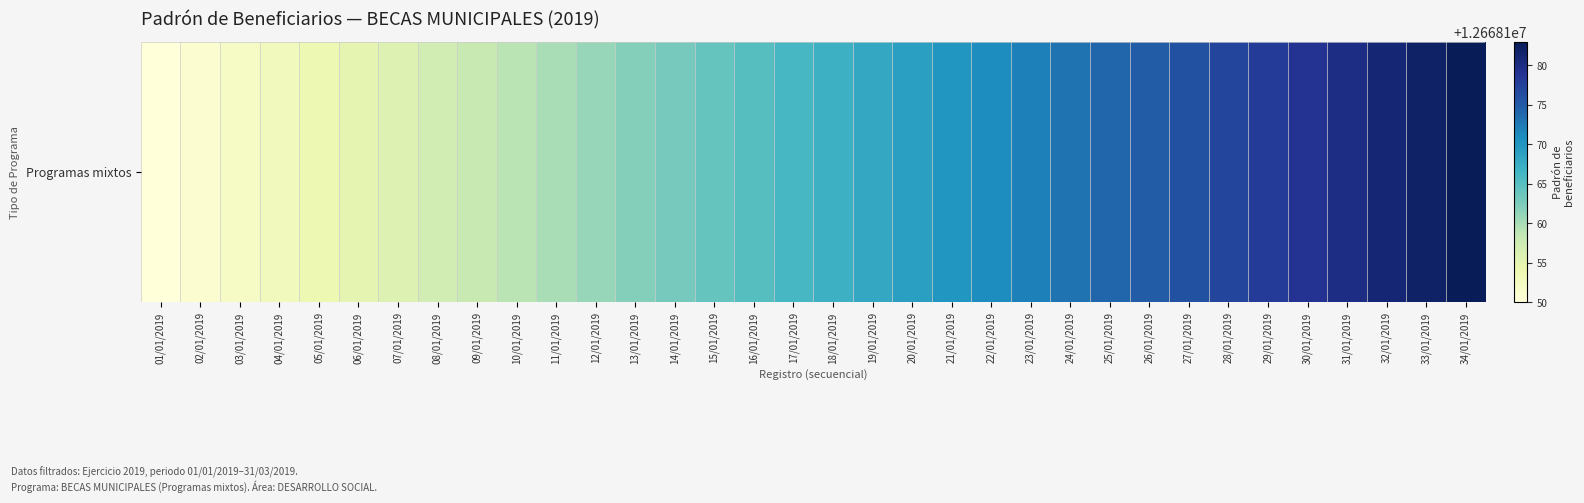

Rank the categories by value from highest to lowest.

34/01/2019, 33/01/2019, 32/01/2019, 31/01/2019, 30/01/2019, 29/01/2019, 28/01/2019, 27/01/2019, 26/01/2019, 25/01/2019, 24/01/2019, 23/01/2019, 22/01/2019, 21/01/2019, 20/01/2019, 19/01/2019, 18/01/2019, 17/01/2019, 16/01/2019, 15/01/2019, 14/01/2019, 13/01/2019, 12/01/2019, 11/01/2019, 10/01/2019, 09/01/2019, 08/01/2019, 07/01/2019, 06/01/2019, 05/01/2019, 04/01/2019, 03/01/2019, 02/01/2019, 01/01/2019